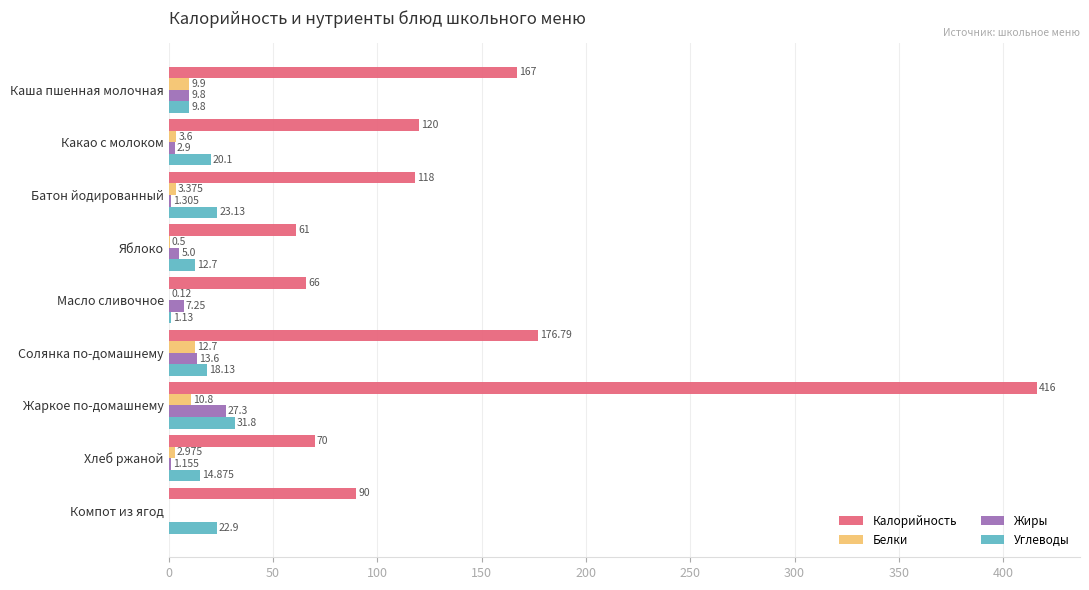

Where is Калорийность nearest to the value 238?

Солянка по-домашнему